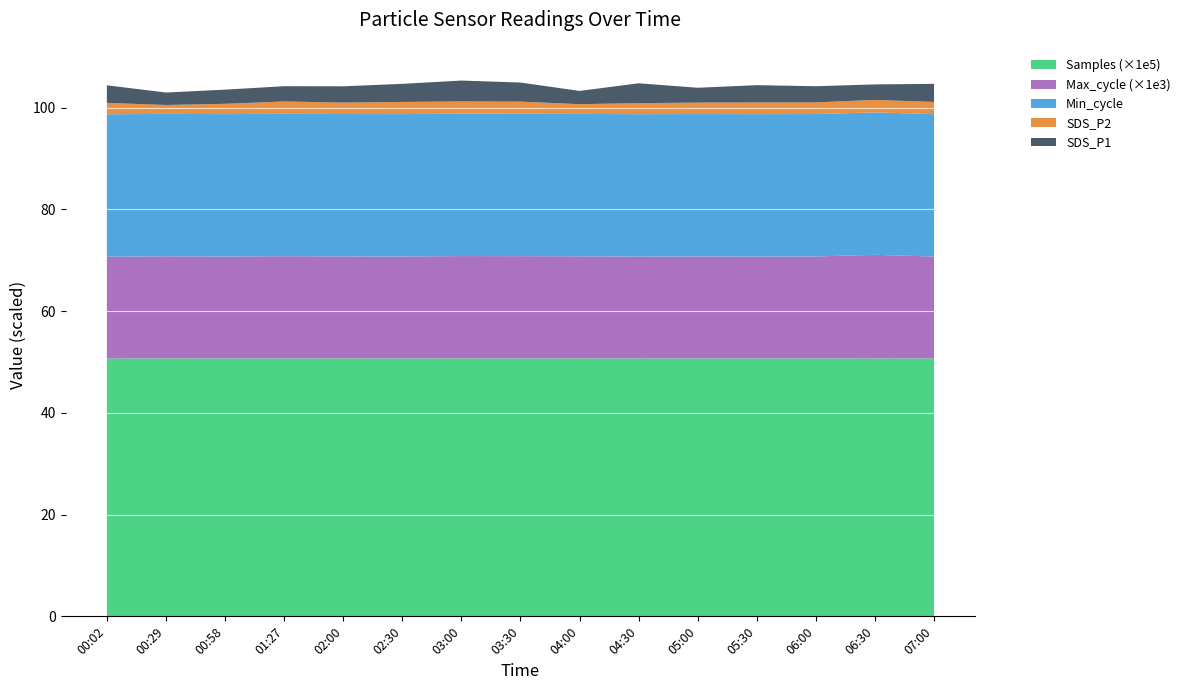

Reading right to left, list all the values displayed in this chart.

SDS_P1: 07:00=3.5	06:30=3.0	06:00=3.2	05:30=3.4	05:00=2.9	04:30=3.9	04:00=2.6	03:30=3.8	03:00=4.1	02:30=3.5	02:00=3.2	01:27=3.0	00:58=2.8	00:29=2.5	00:02=3.5
SDS_P2: 07:00=2.4	06:30=2.5	06:00=2.3	05:30=2.3	05:00=2.2	04:30=2.2	04:00=1.9	03:30=2.4	03:00=2.4	02:30=2.4	02:00=2.2	01:27=2.4	00:58=2.0	00:29=1.8	00:02=2.2
Min_cycle: 07:00=28.0	06:30=28.0	06:00=28.0	05:30=28.0	05:00=28.0	04:30=28.0	04:00=28.0	03:30=28.0	03:00=28.0	02:30=28.0	02:00=28.0	01:27=28.0	00:58=28.0	00:29=28.0	00:02=28.0
Max_cycle: 07:00=20020.0	06:30=20377.0	06:00=20035.0	05:30=20020.0	05:00=20032.0	04:30=20021.0	04:00=20052.0	03:30=20103.0	03:00=20110.0	02:30=20020.0	02:00=20032.0	01:27=20090.0	00:58=20028.0	00:29=20056.0	00:02=20017.0
Samples: 07:00=5070645.0	06:30=5069137.0	06:00=5070631.0	05:30=5069776.0	05:00=5070823.0	04:30=5069371.0	04:00=5071486.0	03:30=5070121.0	03:00=5071178.0	02:30=5070645.0	02:00=5071159.0	01:27=5070246.0	00:58=5069832.0	00:29=5071429.0	00:02=5067753.0